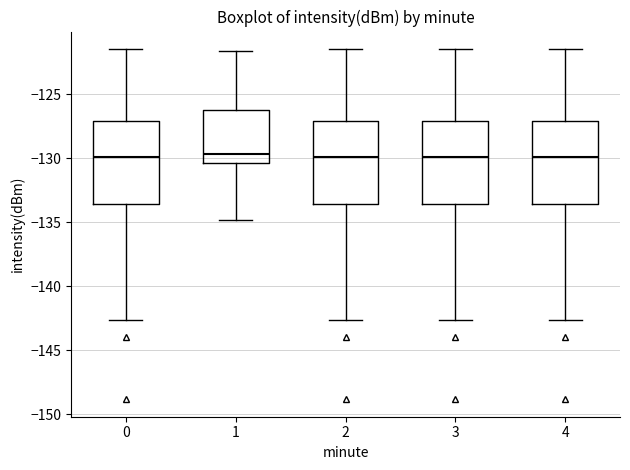

Where does the lower whisker of the box at x = 2 end on the y-axis? The values are not printed on the chart, so give them approximately, as read against the axis.

-142.5